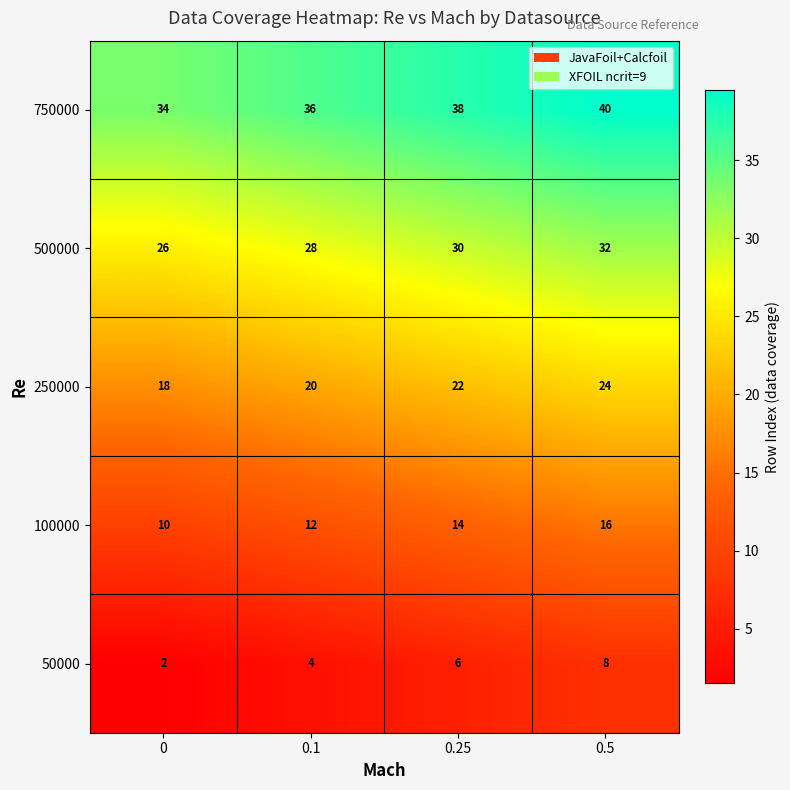

The value of 100000 at 0.5 is 25. True or false?

False